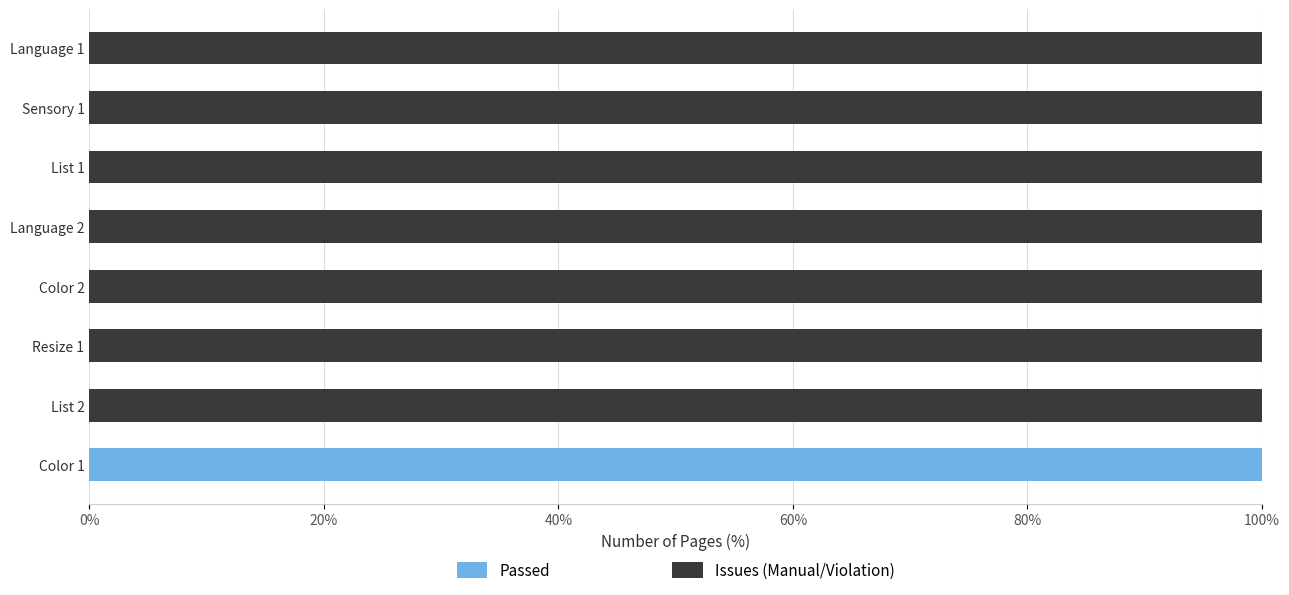

Count the number of categories in the chart.

8